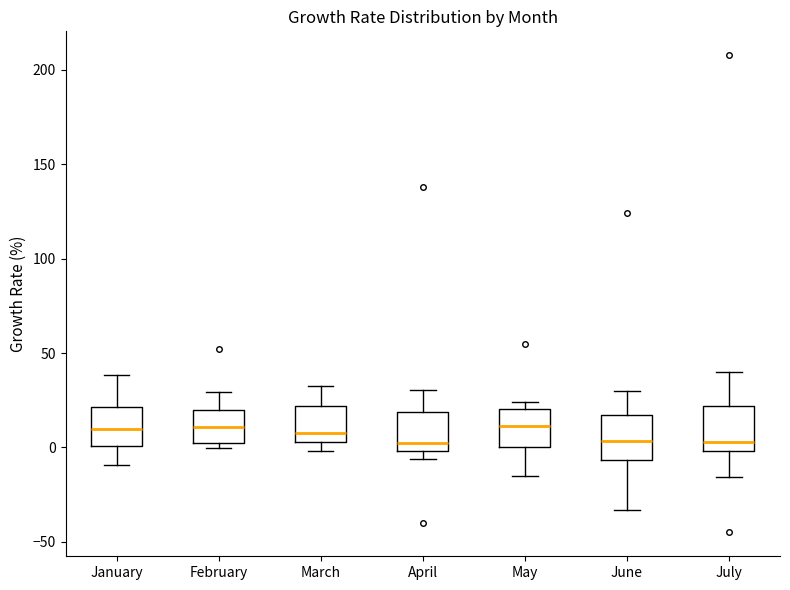

Reading left to right, read every box against the y-axis: the position of its median line, the range the box covers, and the ends of its whiskers. The values are not printed on the chart, so give them approximately, as read against the axis.

January: median 10, box 0 to 20, whiskers -10 to 40
February: median 10, box 0 to 20, whiskers 0 (just below the box's lower edge) to 30
March: median 10, box 5 to 20, whiskers 0 to 30
April: median 5, box 0 to 20, whiskers -5 to 30
May: median 10, box 0 to 20, whiskers -15 to 25
June: median 5, box -5 to 15, whiskers -35 to 30
July: median 5, box 0 to 20, whiskers -15 to 40